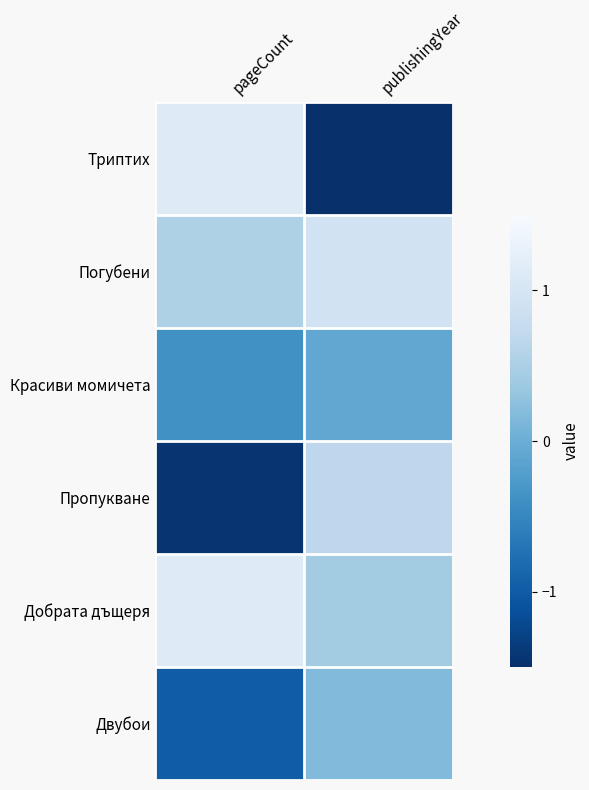

Rank the series at pageCount from lowest to highest value.

Пропукване, Двубои, Красиви момичета, Погубени, Триптих, Добрата дъщеря